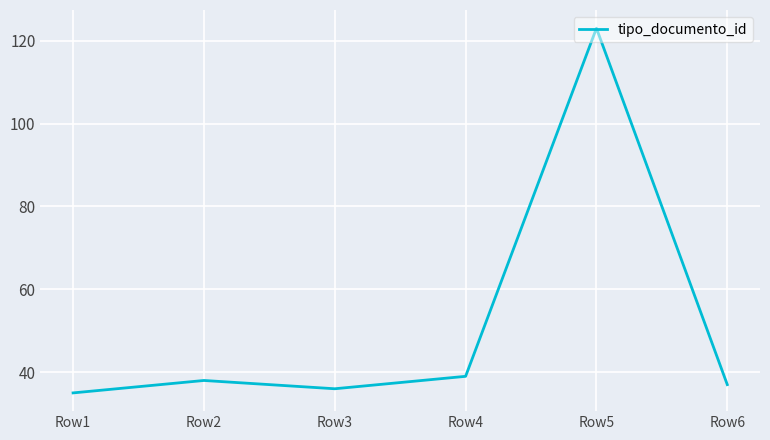

Reading right to left, transcribe all the data shown in this chart.

Row6=37	Row5=123	Row4=39	Row3=36	Row2=38	Row1=35